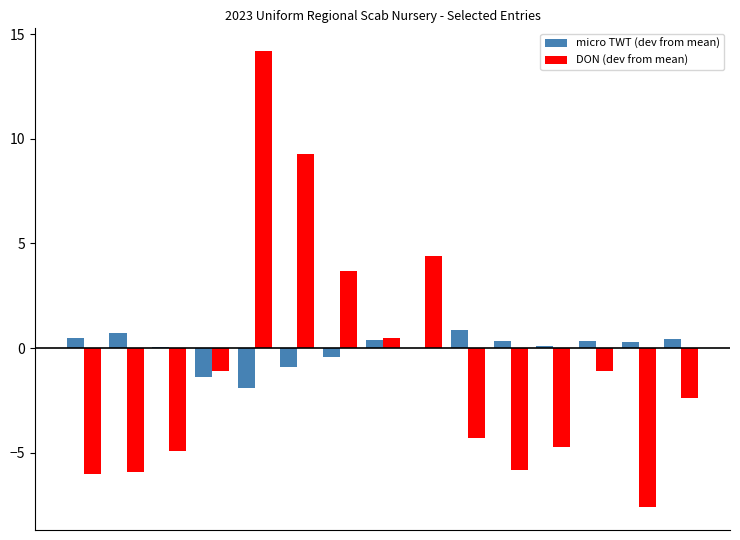

How many categories are shown in the chart?

15